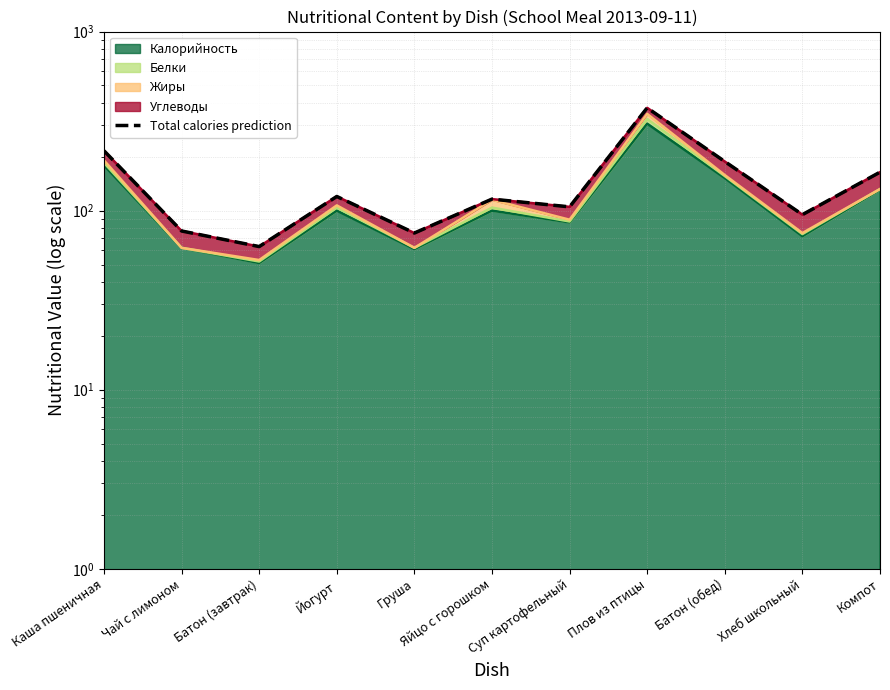

Reading right to left, what are all the values shown in this chart?

Компот=164	Хлеб школьный=95	Батон (обед)=188	Плов из птицы=375	Суп картофельный=105	Яйцо с горошком=116	Груша=75	Йогурт=120	Батон (завтрак)=63	Чай с лимоном=77	Каша пшеничная=216